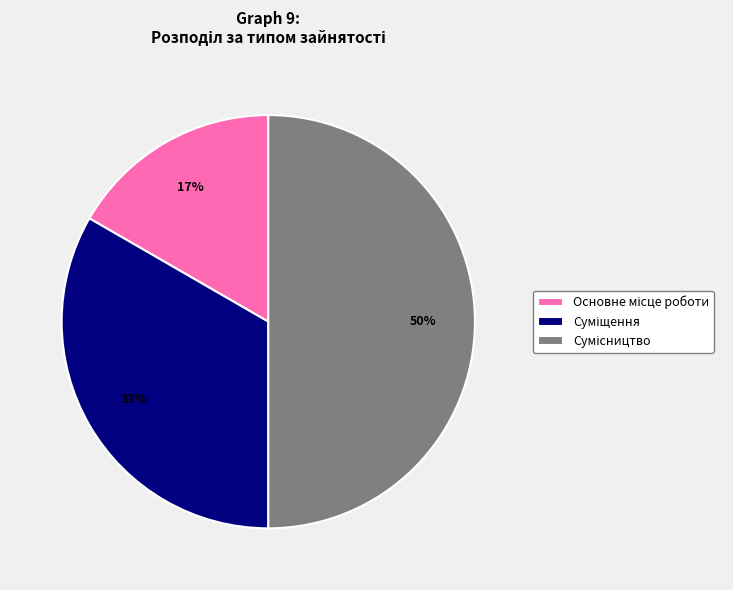

To the nearest percent, what is the difference between the largest and smallest slice percentages?

33%